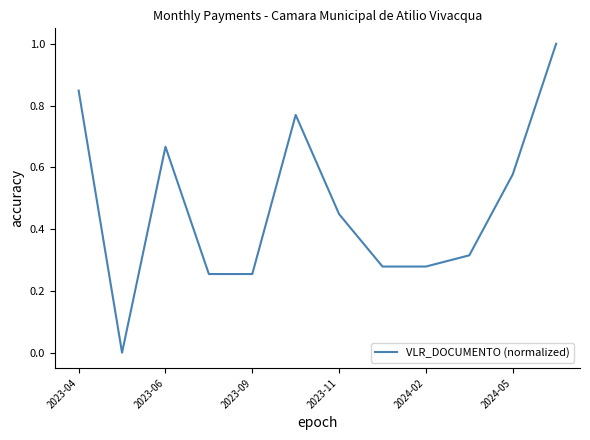

How many values are between 0 and 1?

12